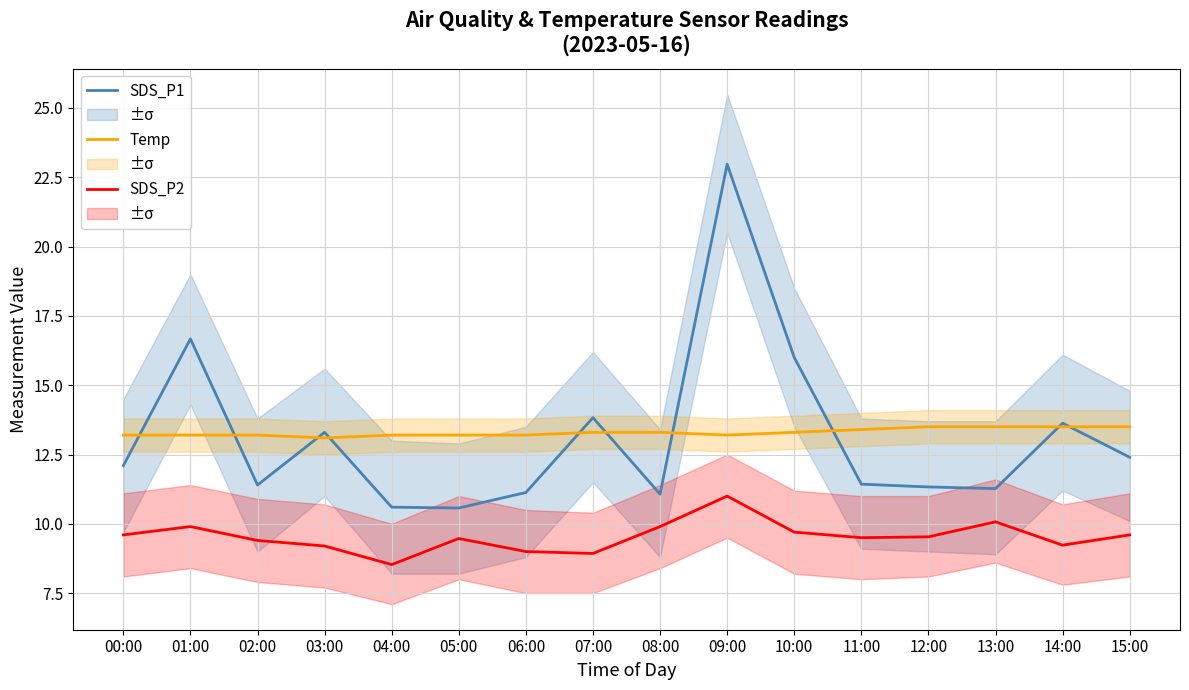

What is the difference between the highest and lowest values at 15:00?

3.9